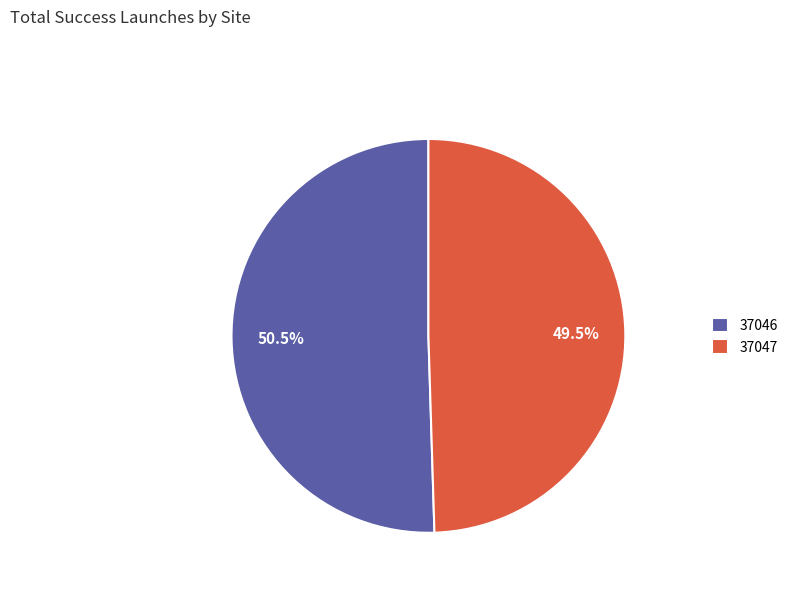

Rank the categories by value from lowest to highest.

37047, 37046